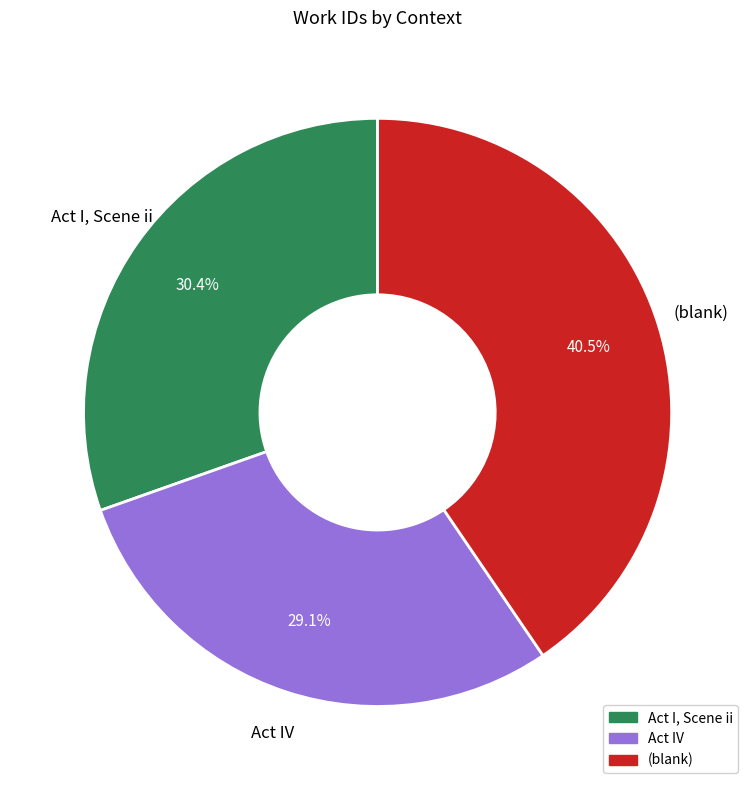

True or false: Act I, Scene ii accounts for 45% of the total.

False